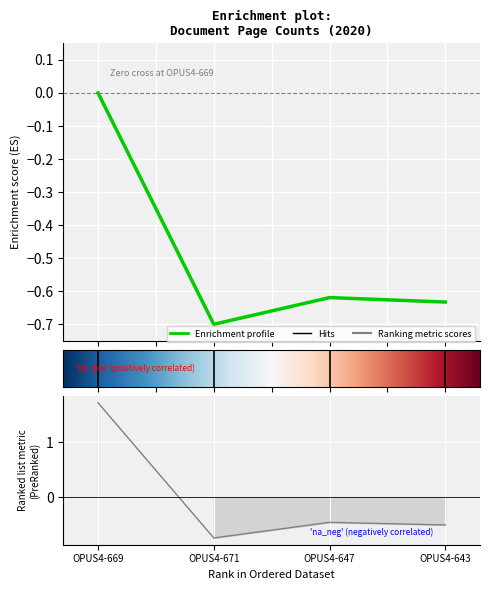

What is the difference between the second highest and minimum values?

0.1